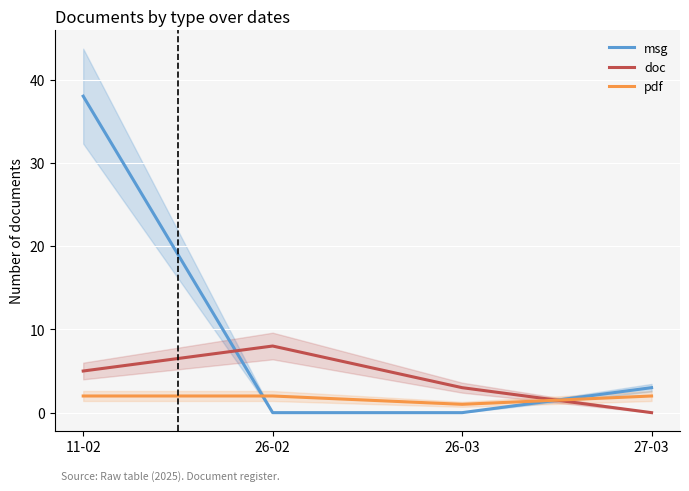

What is the highest value of the pdf series?

2.0